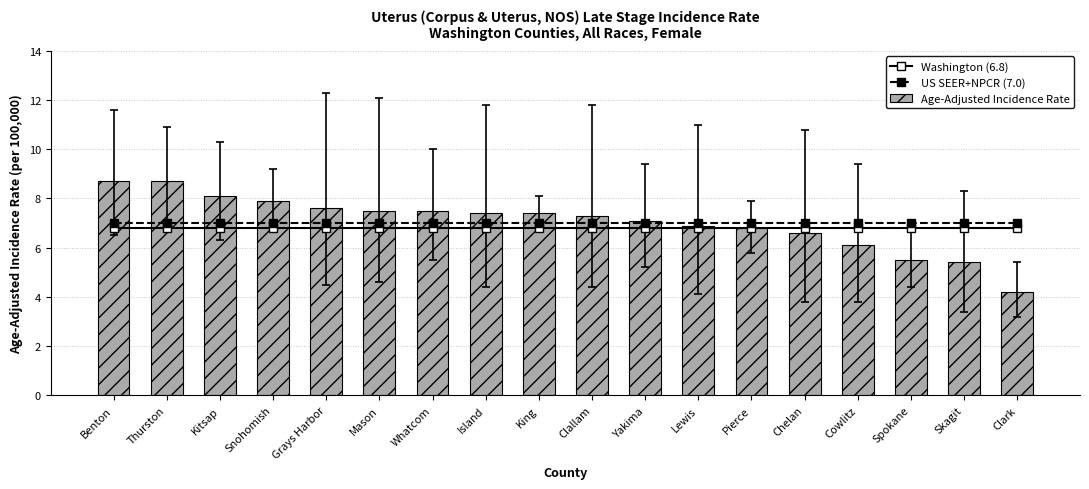

Rank the series at Snohomish from highest to lowest value.

Age-Adjusted Incidence Rate, US SEER+NPCR (7.0), Washington (6.8)